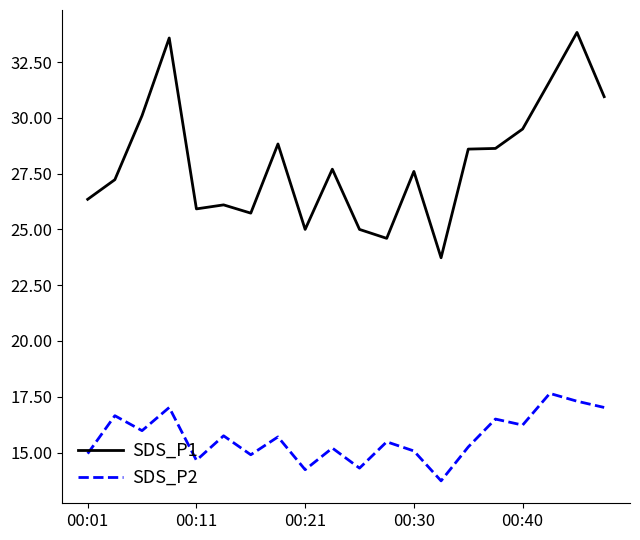

What is the difference between the maximum and minimum values in the SDS_P2 series?

3.9